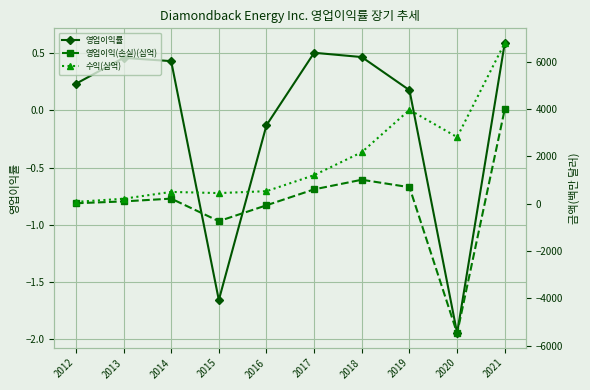

Read the 수익(십억) value at 2020.

2813.0